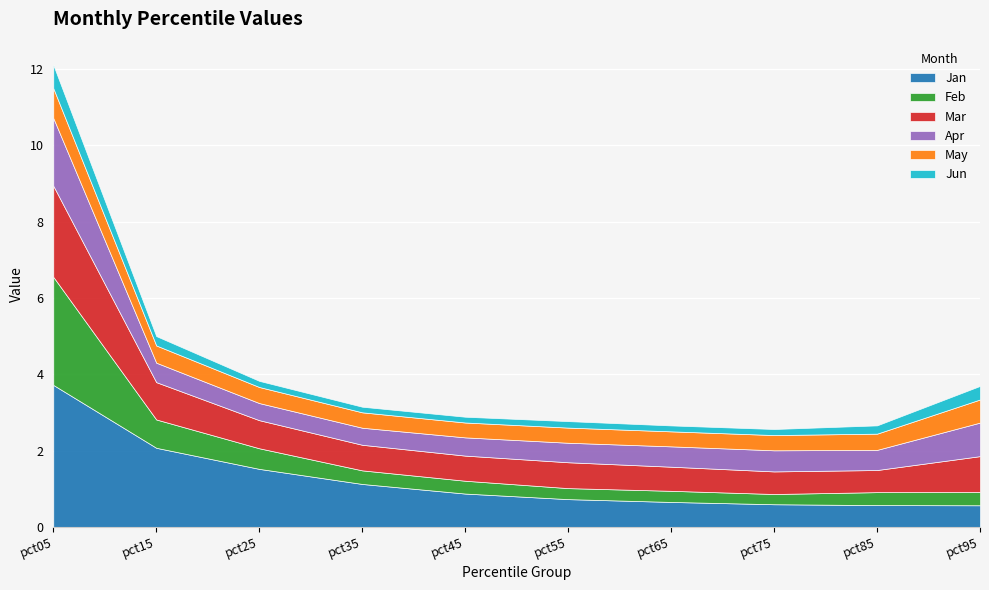

Count the number of data series in this chart.

6